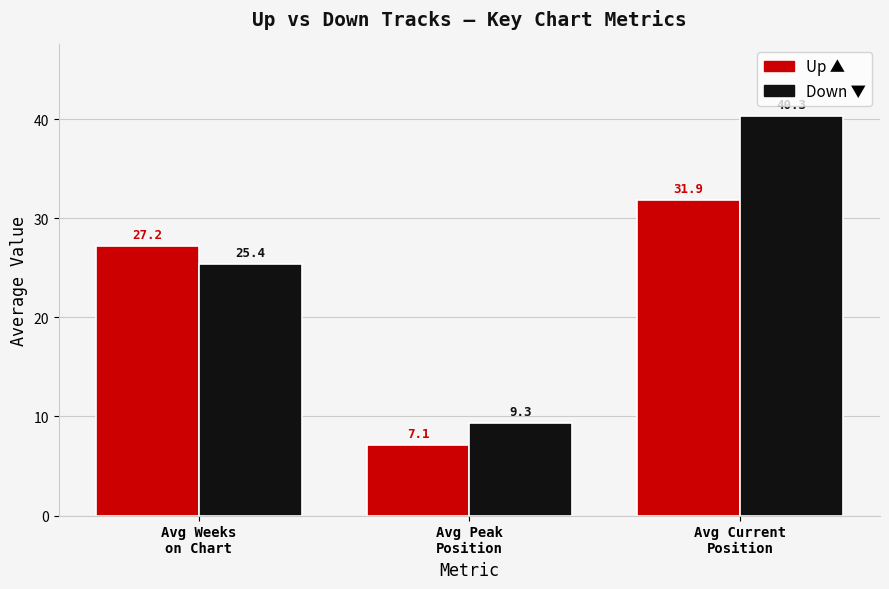

Does the chart contain stacked bars?

No